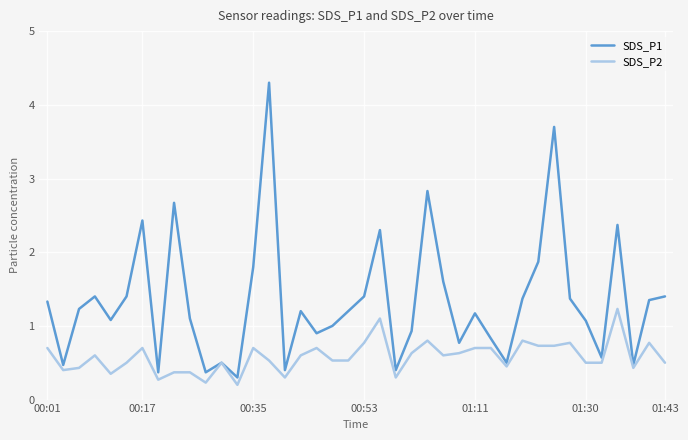

Which series has the largest total across all categories?

SDS_P1